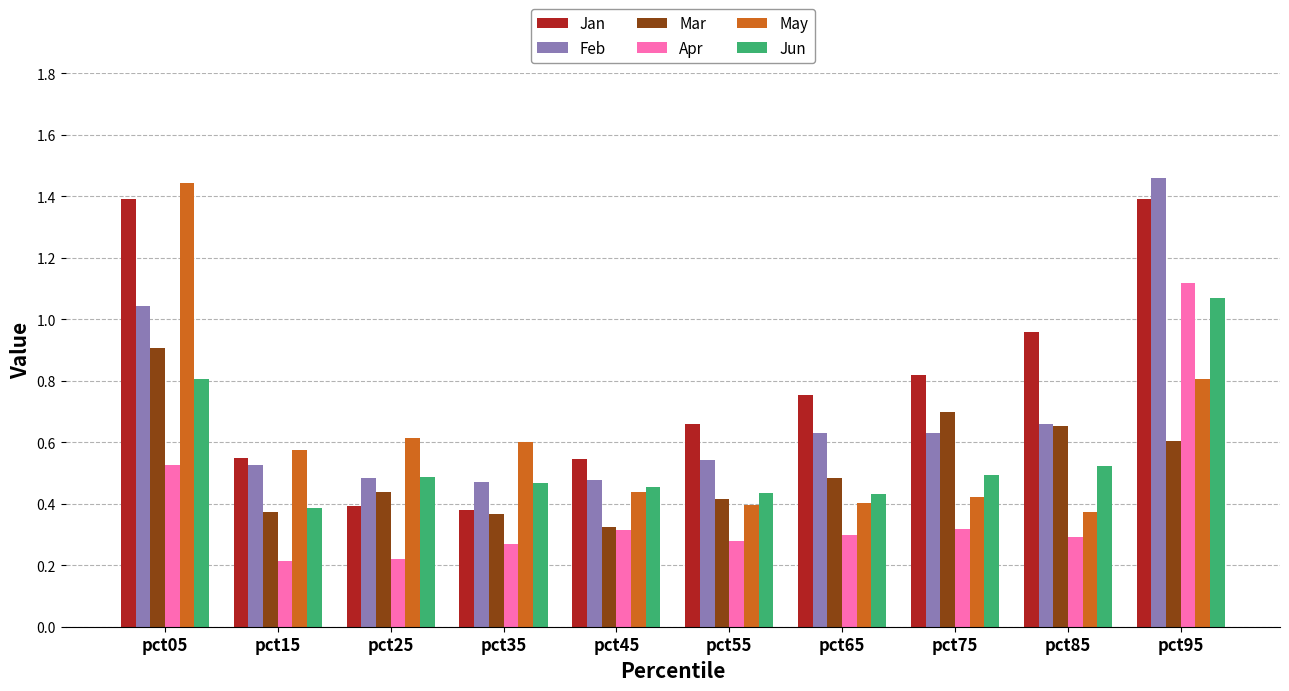

What are all the series names shown in the legend?

Jan, Feb, Mar, Apr, May, Jun